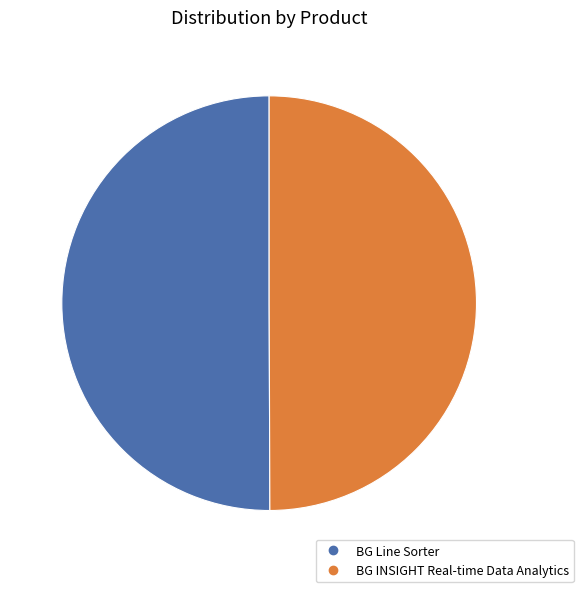

Combined, do BG Line Sorter and BG INSIGHT Real-time Data Analytics account for over 50%?

Yes